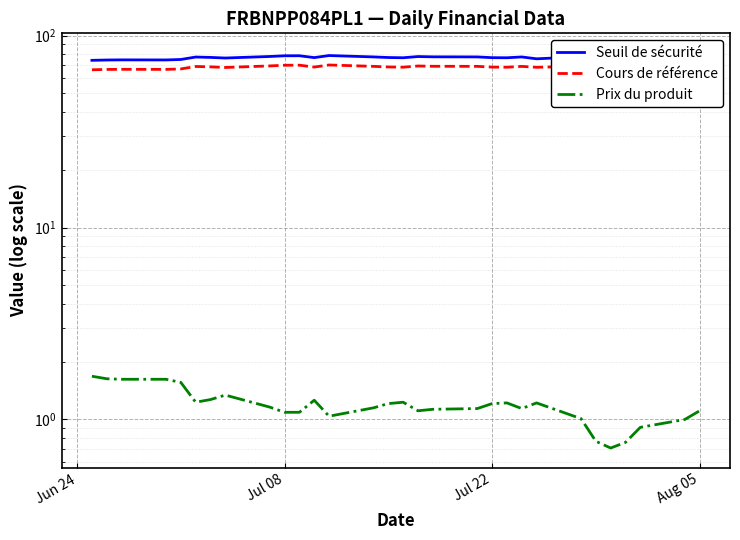

What is the highest value of the Cours de référence series?

72.5